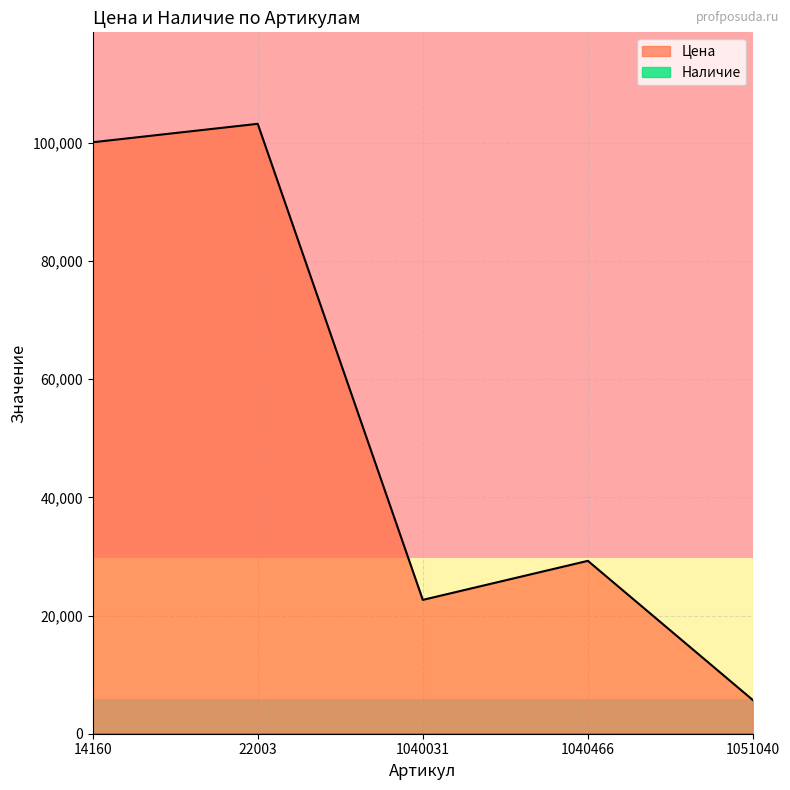

True or false: the data shows 5685 at 1051040.

True